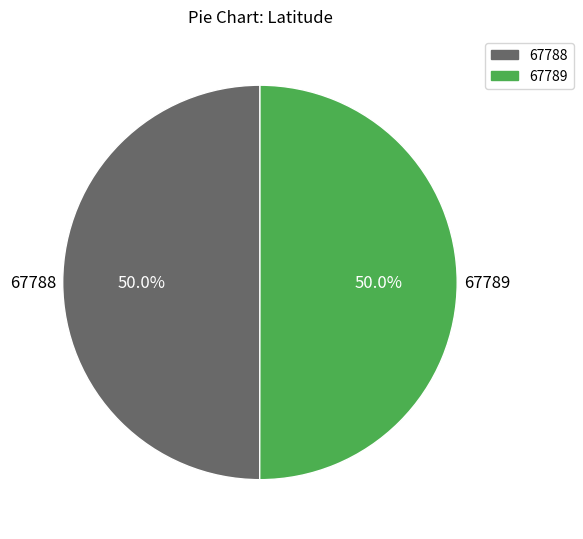

To the nearest percent, what is the combined percentage of 67789 and 67788?

100%